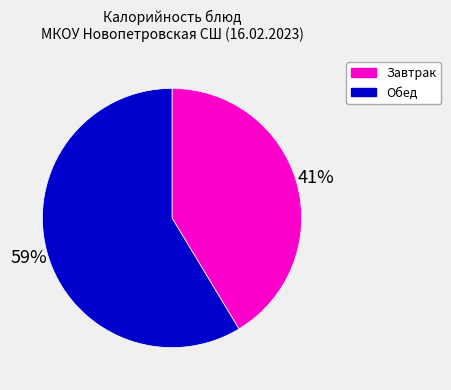

To the nearest percent, what portion does Обед represent?

59%